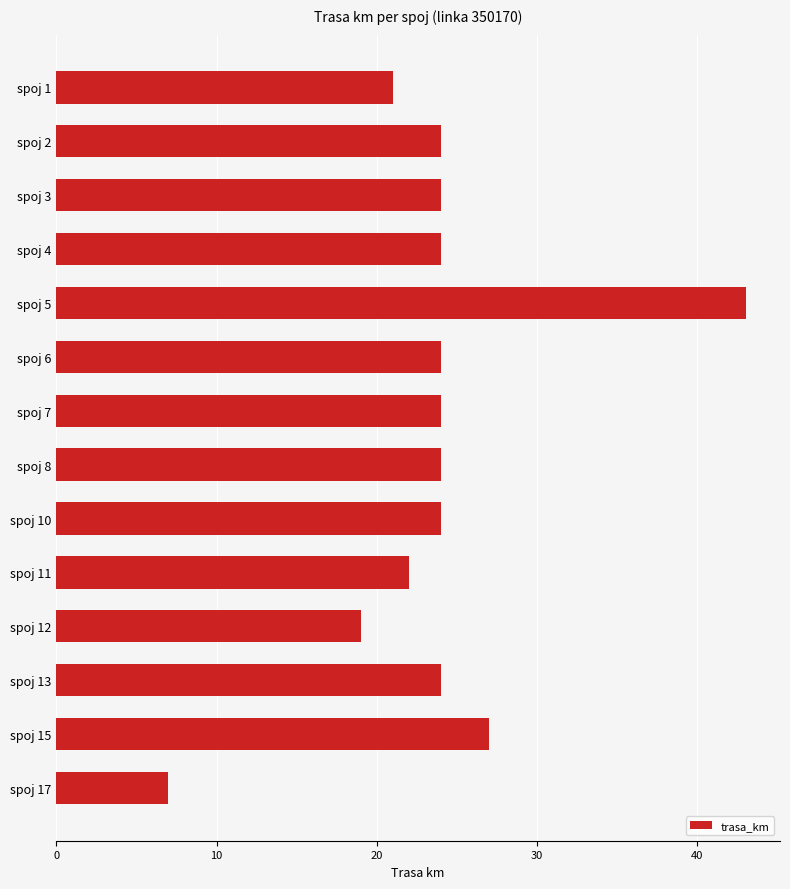

What is the ratio of the value at spoj 2 to the value at spoj 17?

3.4